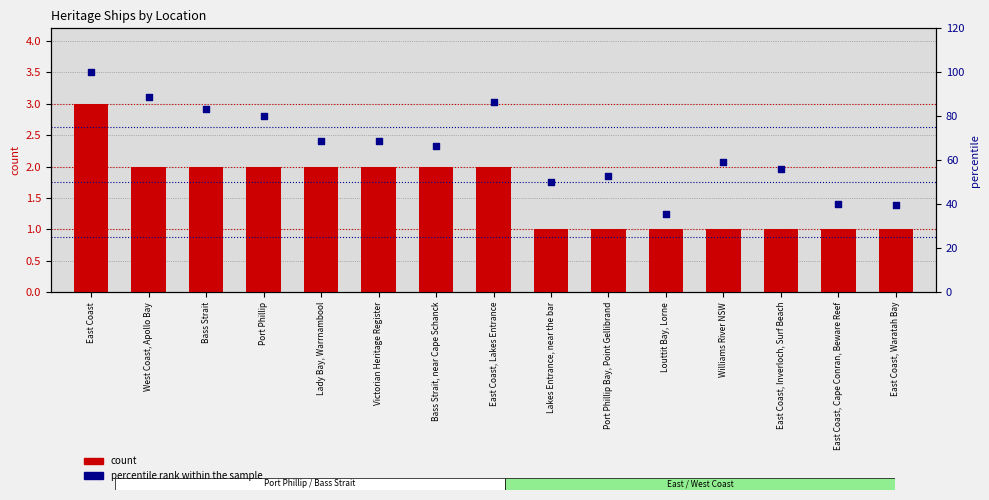

Which series has the largest total across all categories?

percentile rank within the sample